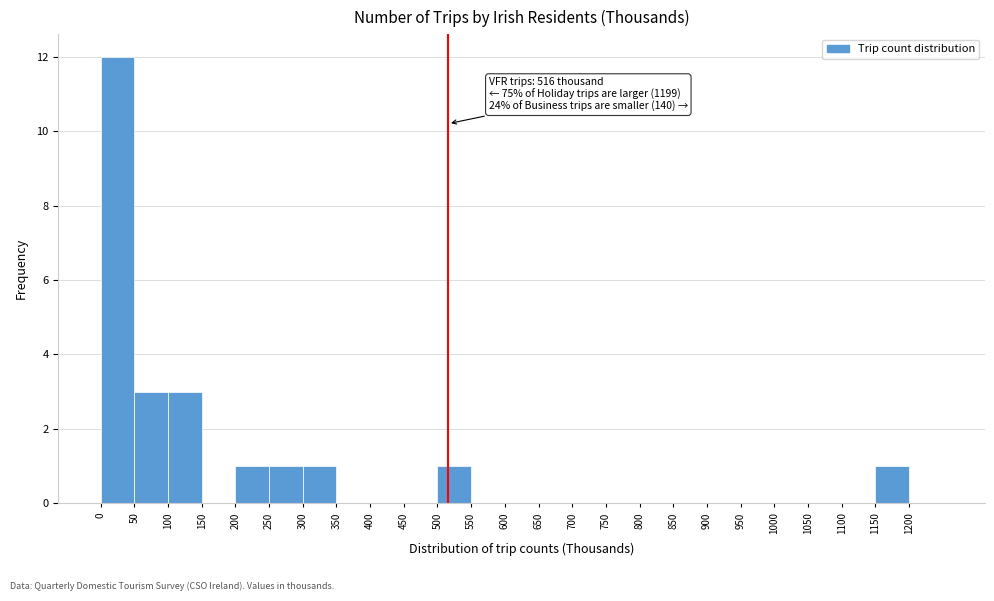

Over which range of the x-axis is the bar tallest?

0 to 50